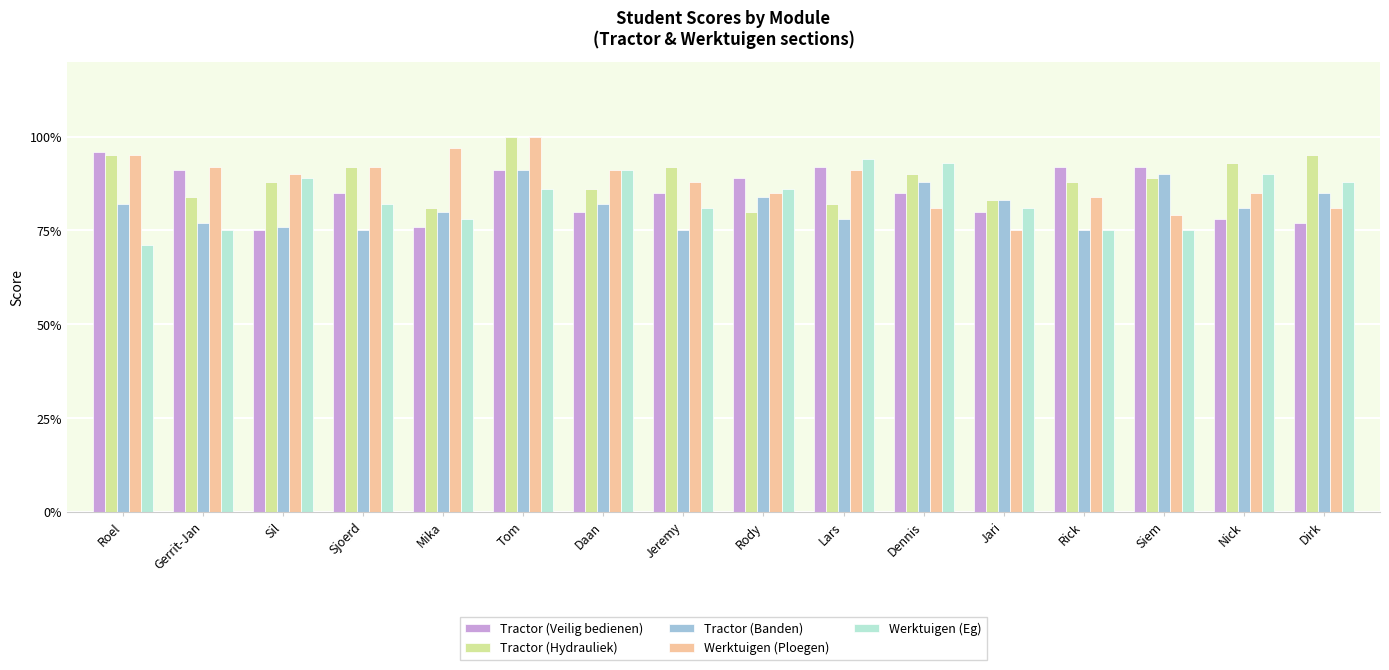

Is the value of Werktuigen (Eg) at Gerrit-Jan greater than the value of Tractor (Banden) at Mika?

No